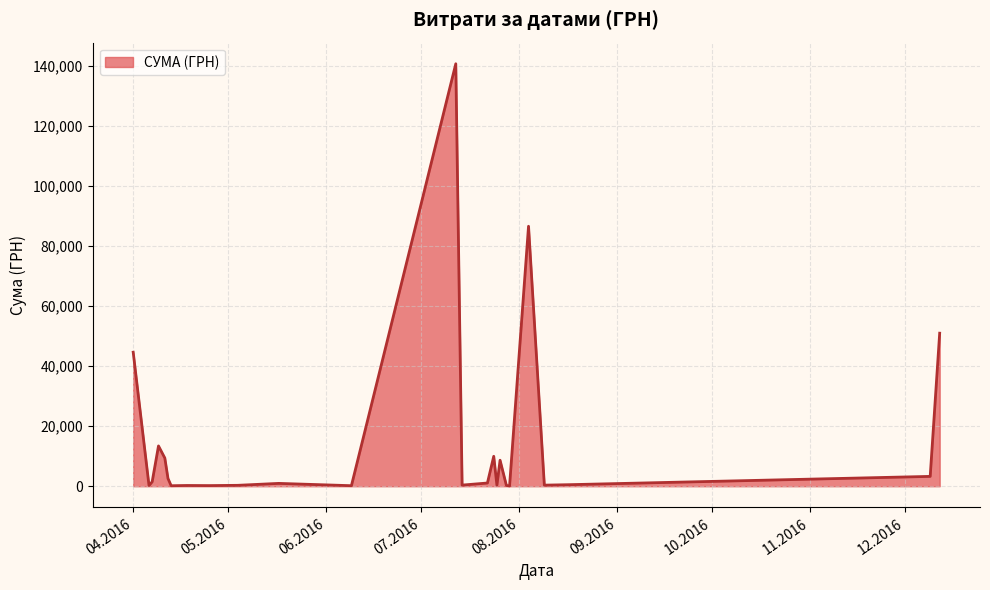

What is the maximum value shown in the chart?

140706.2